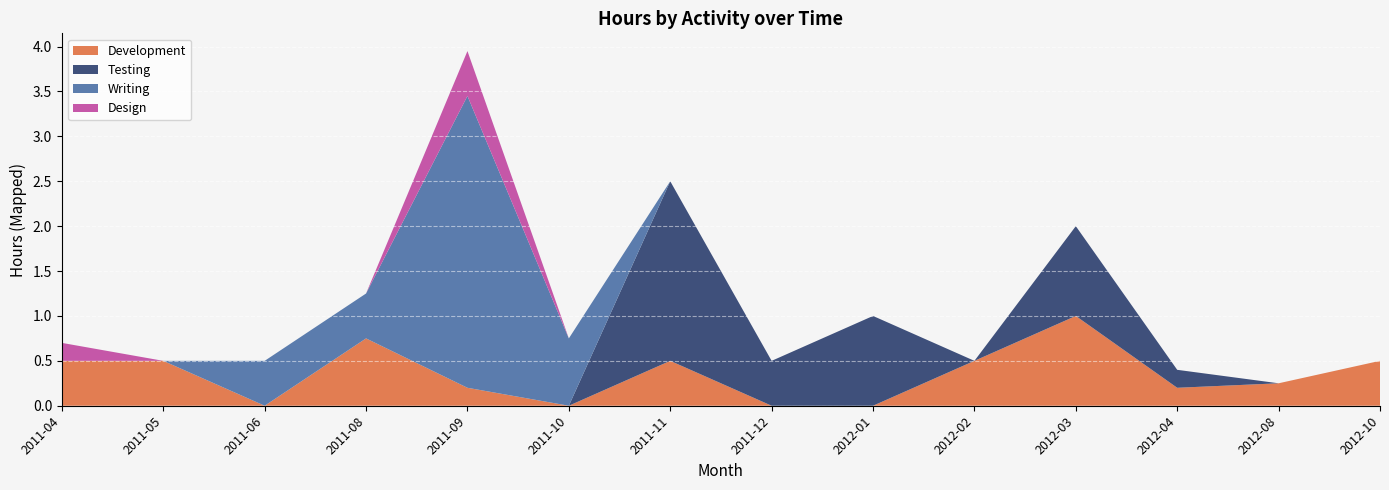

True or false: Development has a value of 0.5 at 2012-02.

True